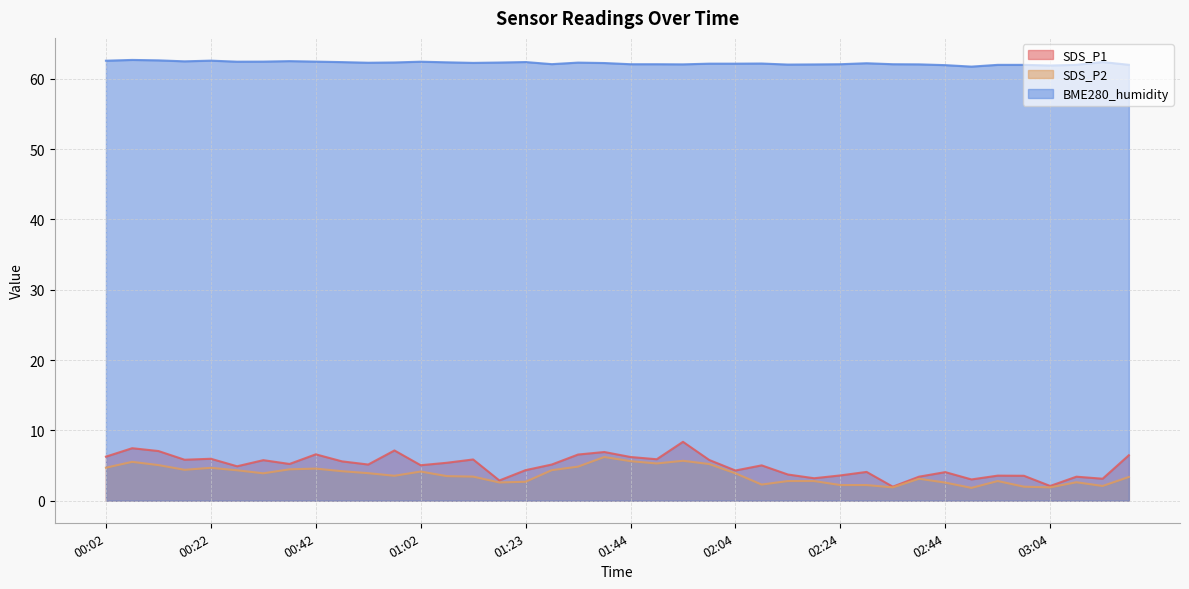

How many interior local peaks does the SDS_P1 series have?

13